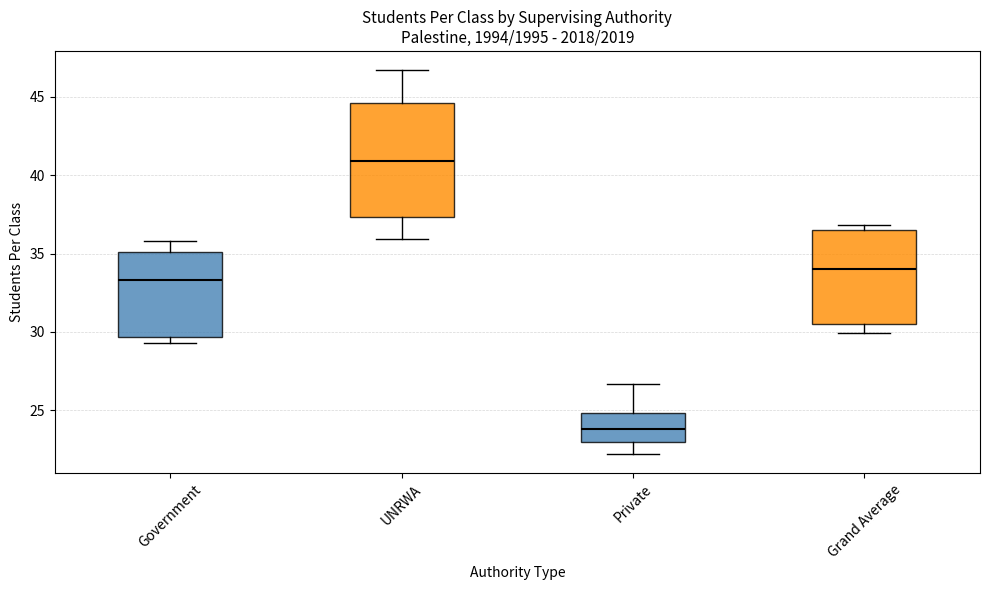

Which box has the highest median line?

UNRWA